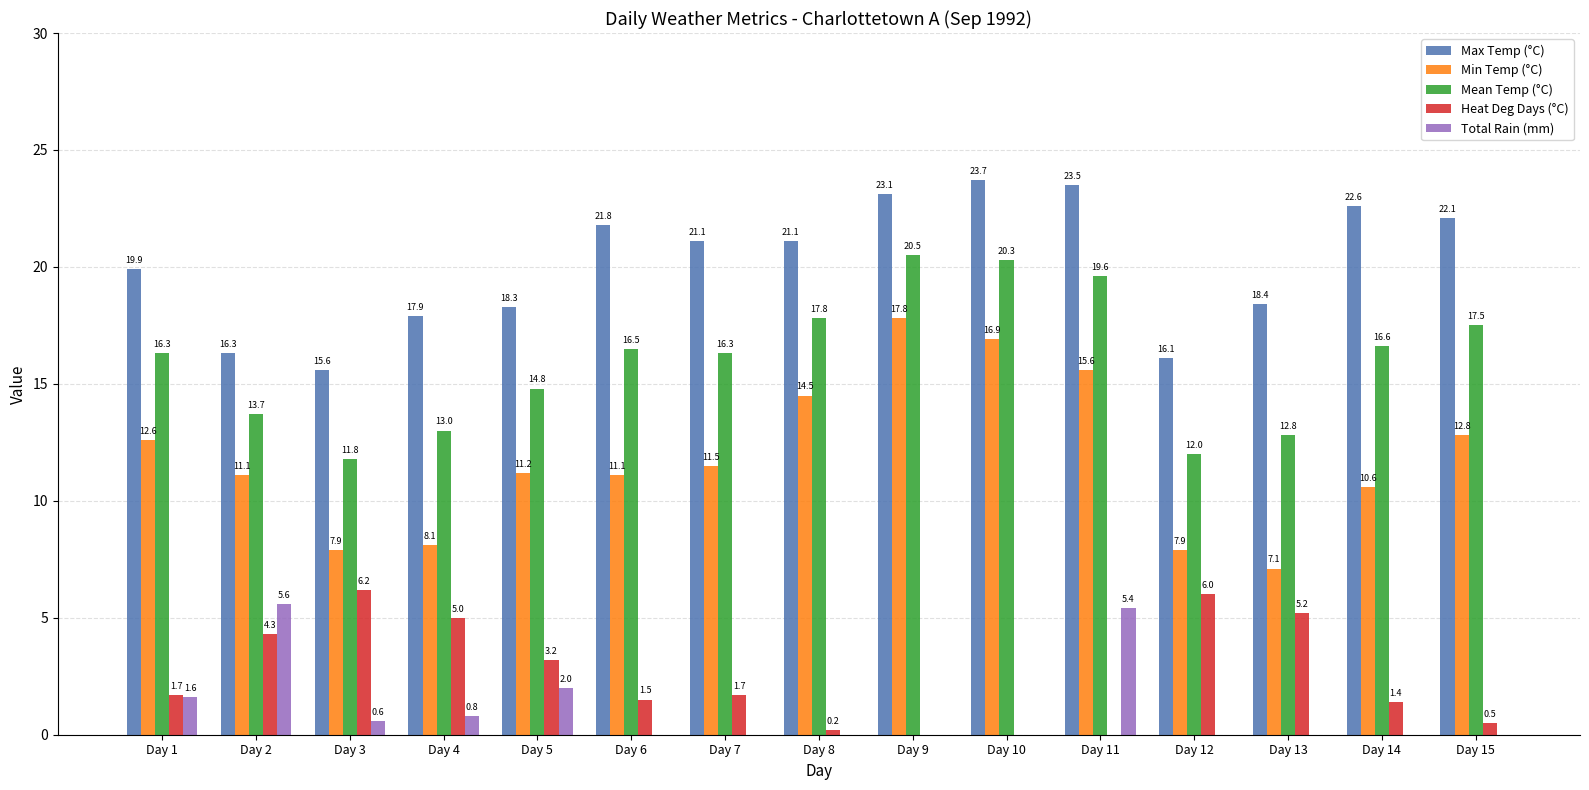

What is the greatest value displayed?

23.7